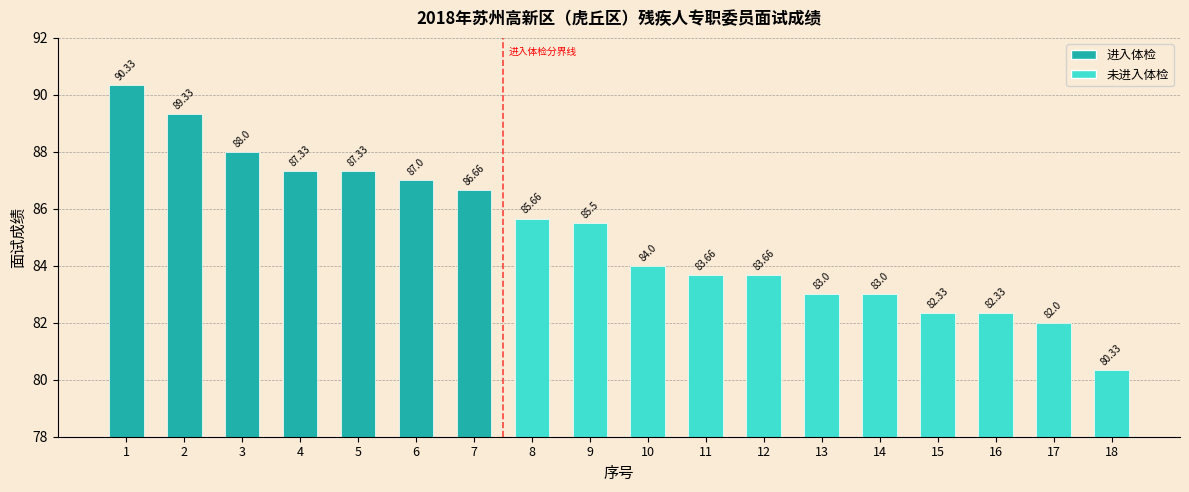

What is the difference between the second highest and second lowest values?

7.3